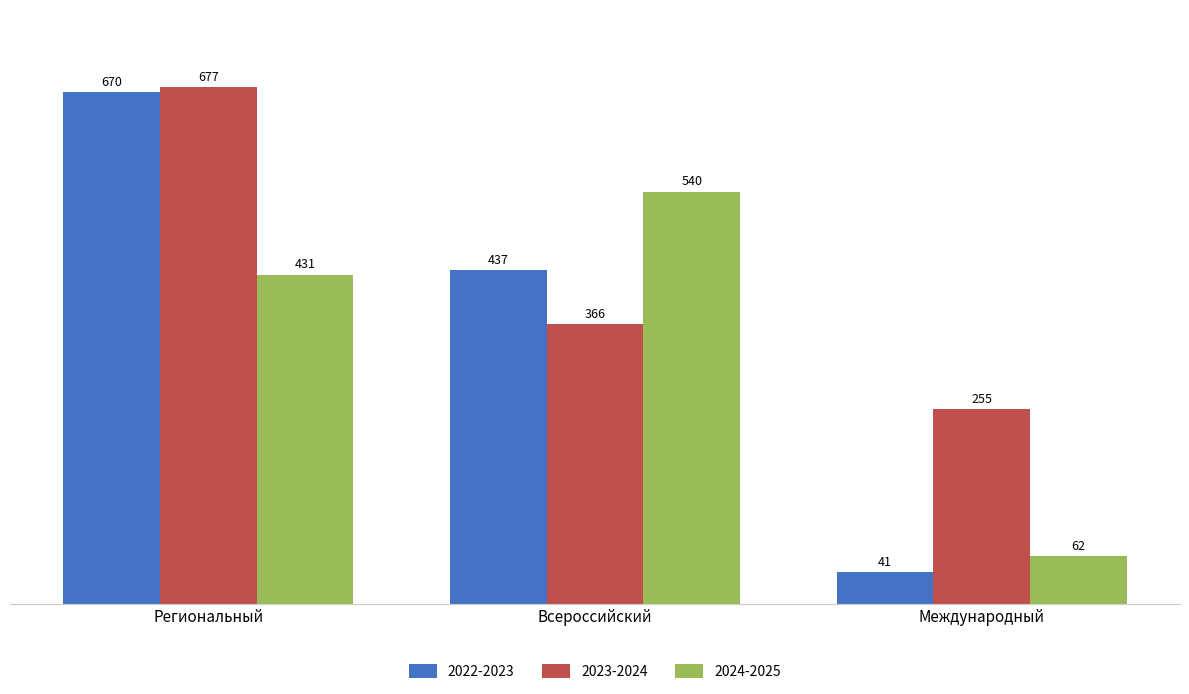

What is the total value across all series at Региональный?

1778